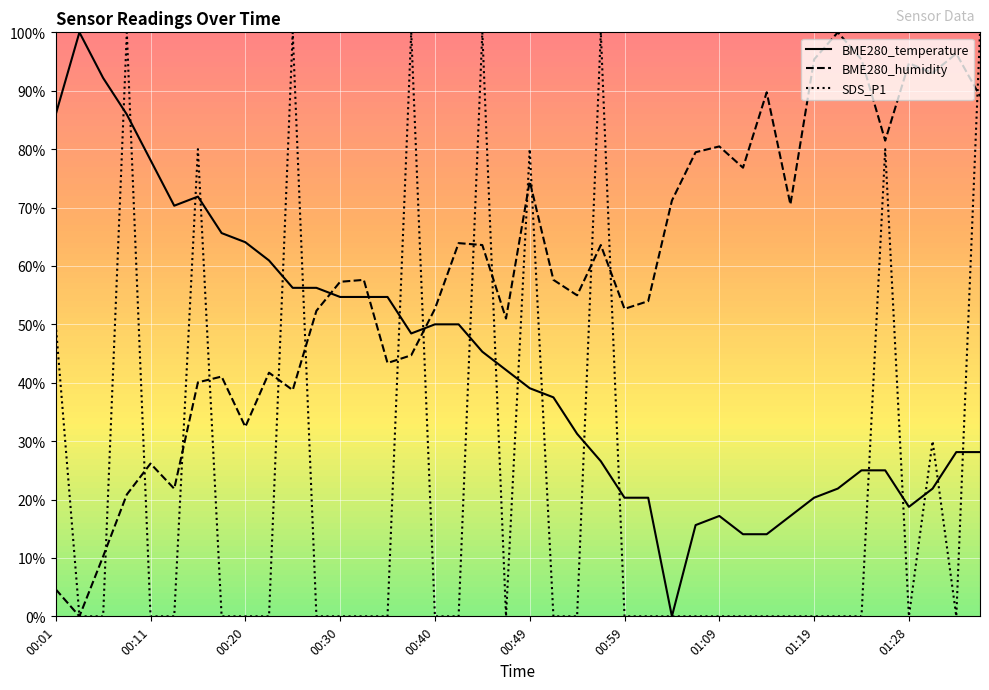

List the series in order of their overall mean, highest first.

BME280_humidity, BME280_temperature, SDS_P1